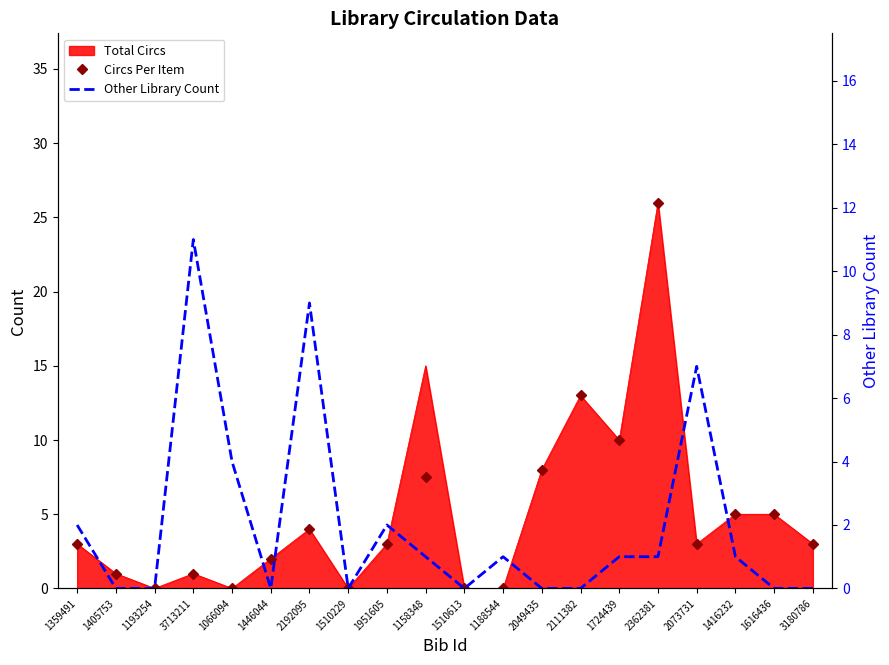

In Other Library Count, how many points are lower than both neighbors (excluding endpoints)?

3